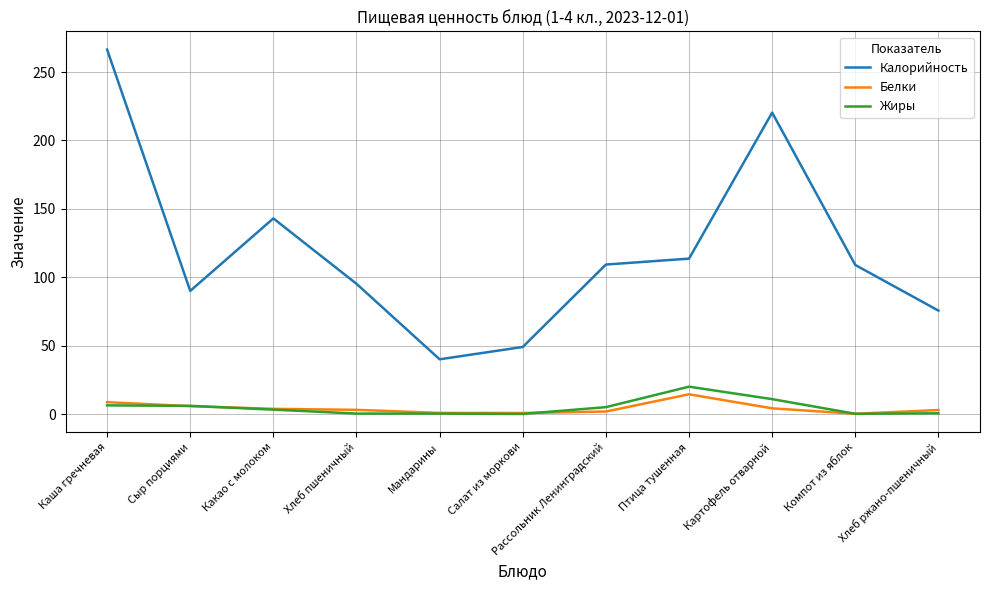

What is the sum of the Белки values at Какао с молоком and Хлеб пшеничный?

6.8